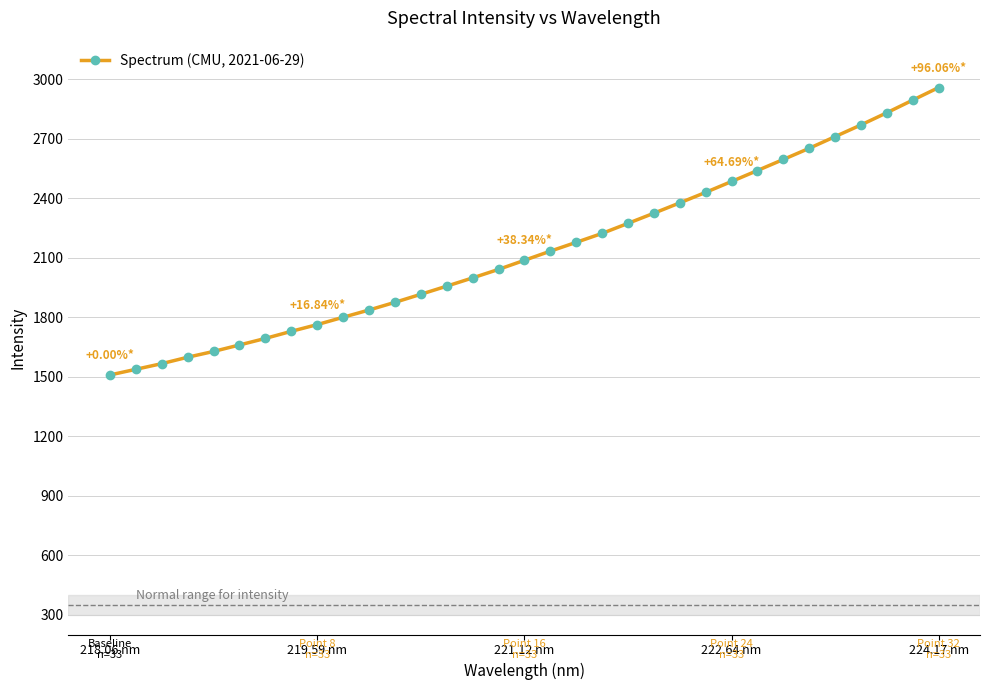

How many data points are above 2087?

17